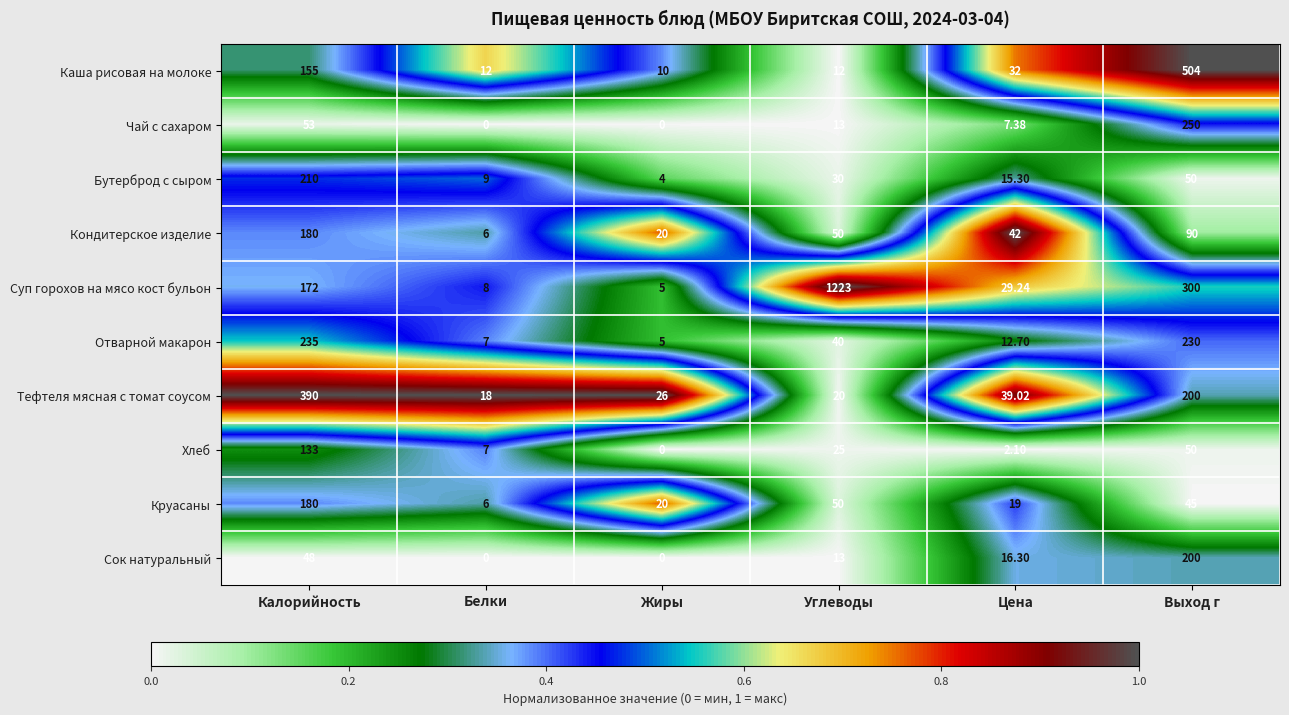

Which category has the highest value across all series?

Углеводы